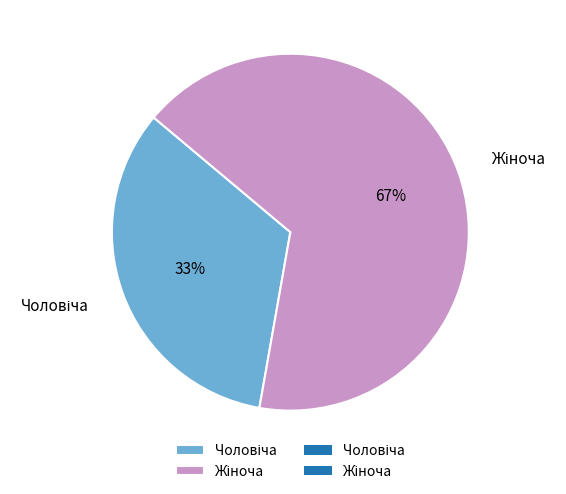

Is there a majority slice in this chart?

Yes